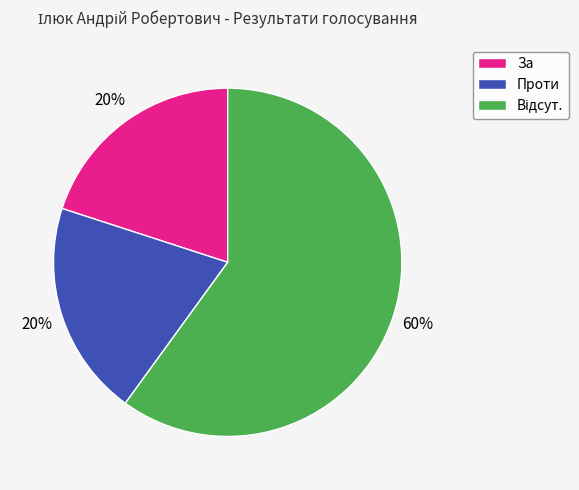

Does Проти represent more than half of the total?

No